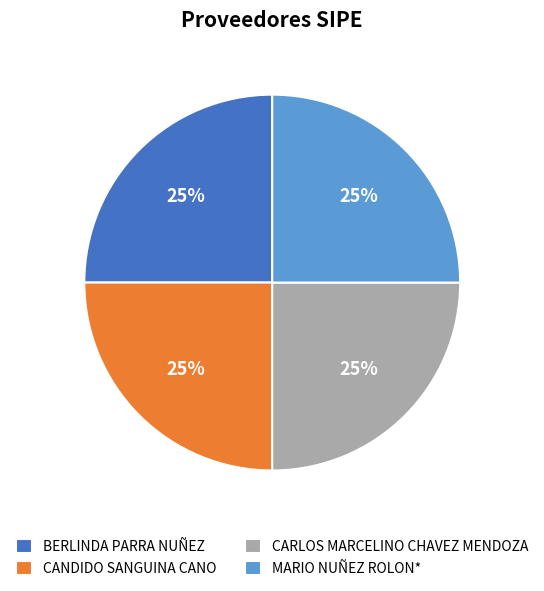

How many slices are in this pie chart?

4